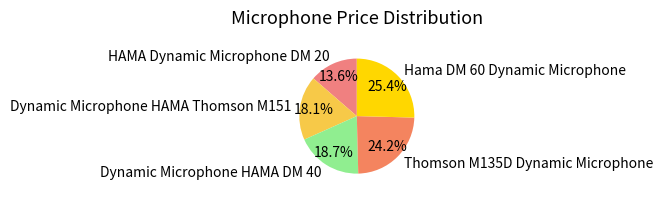

Does any single category account for the majority?

No